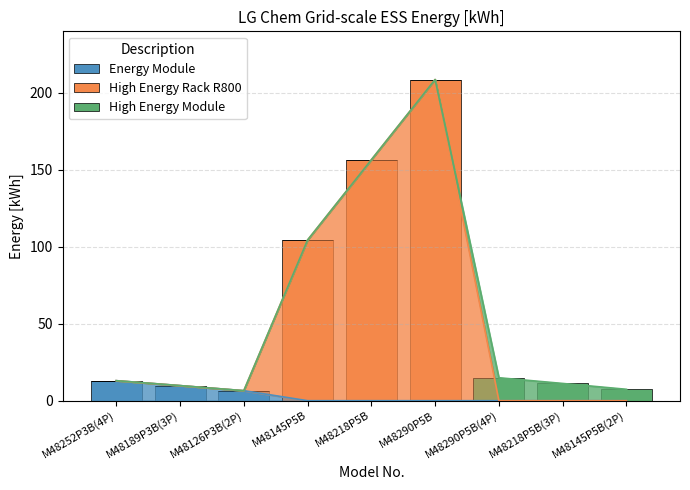

What is the highest value of the Energy Module series?

13.0